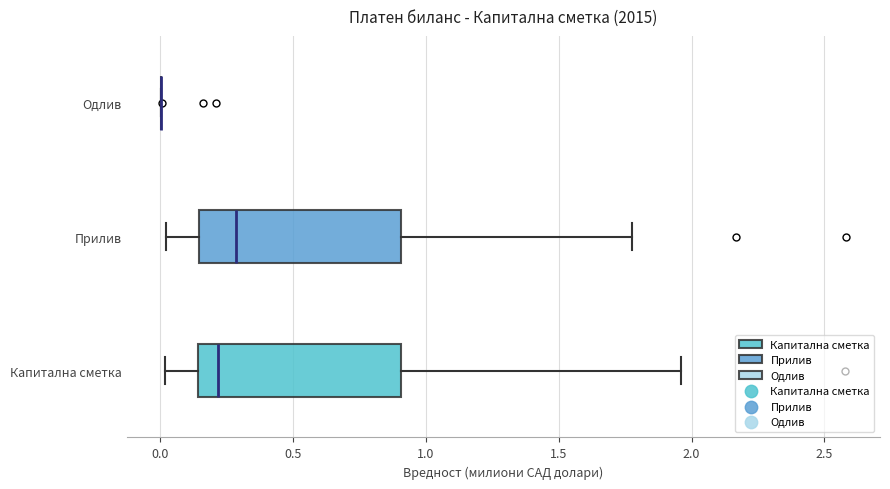

Where is the right edge of the box for Капитална сметка on the x-axis? The values are not printed on the chart, so give them approximately, as read against the axis.

0.90